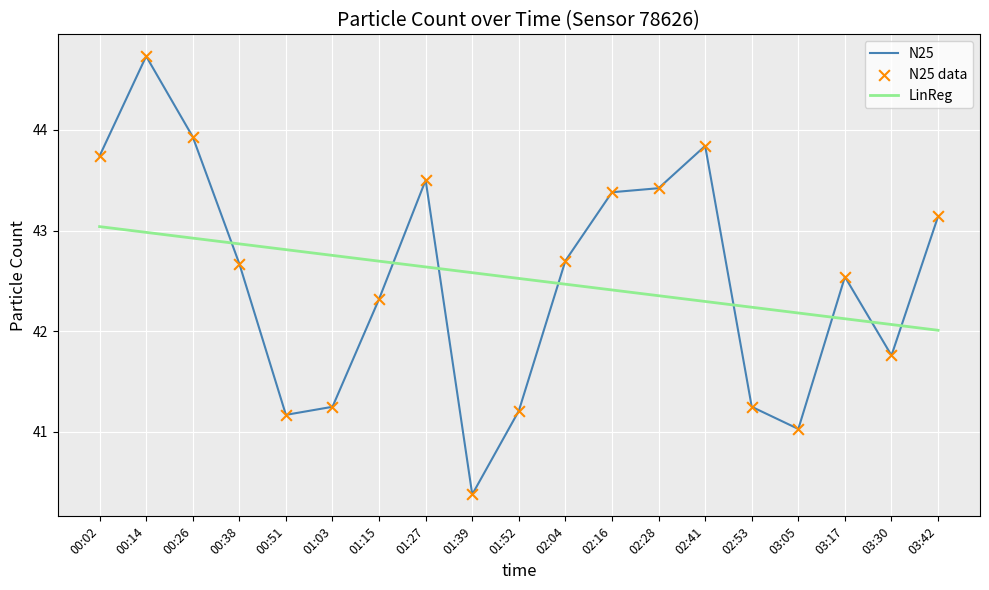

What is the difference between the highest and lowest values at 00:14?

1.7